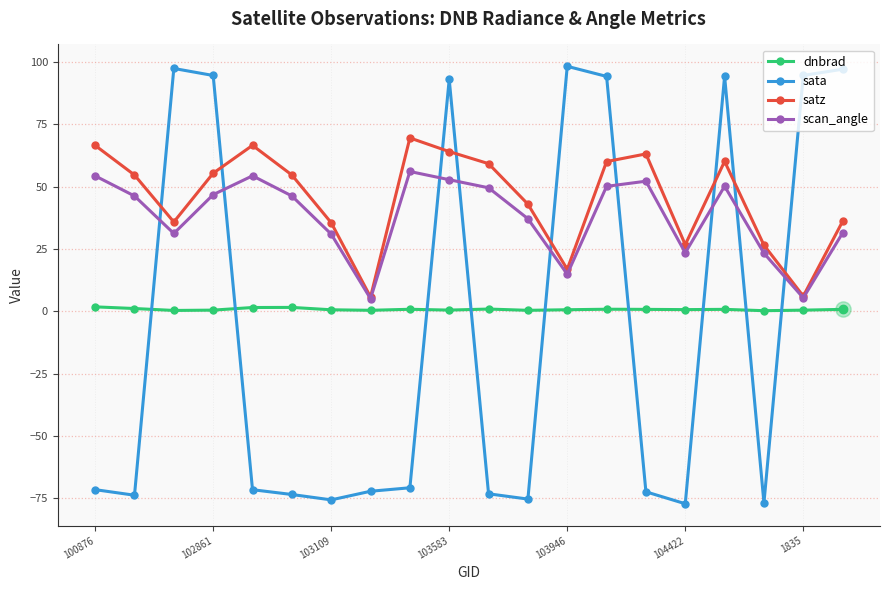

True or false: sata has more than 2 interior local peaks.

True